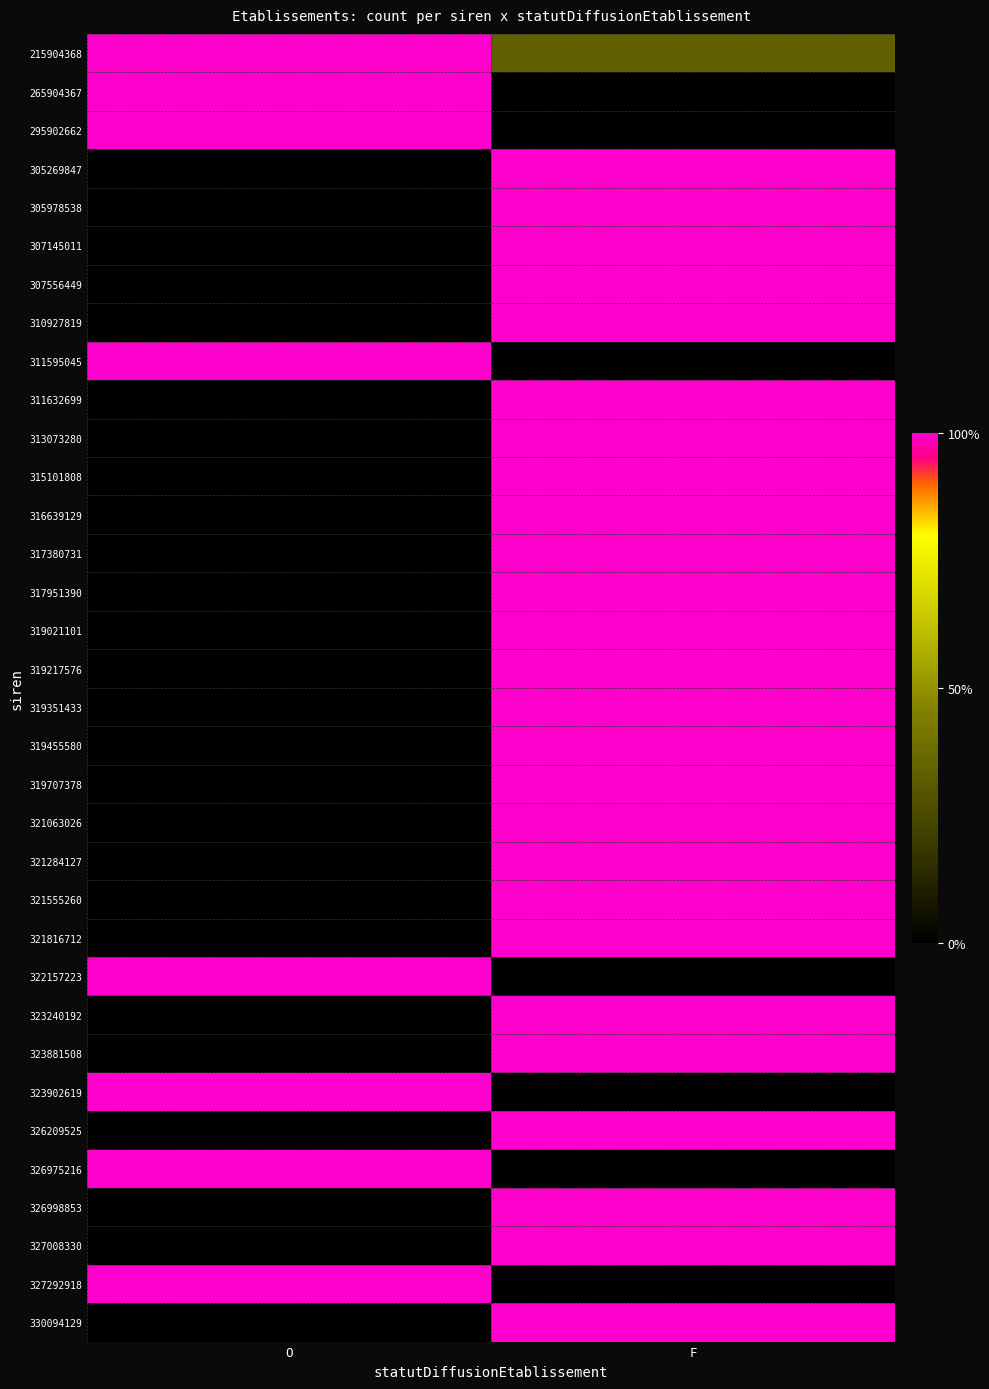

At how many categories does at least one series exceed 0?

2